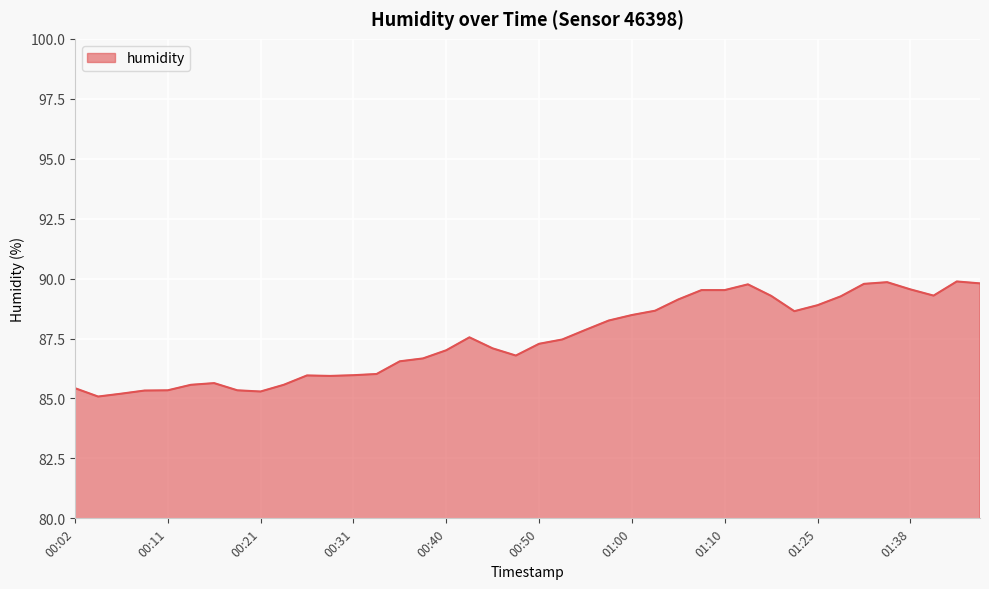

What is the smallest value displayed?

85.1